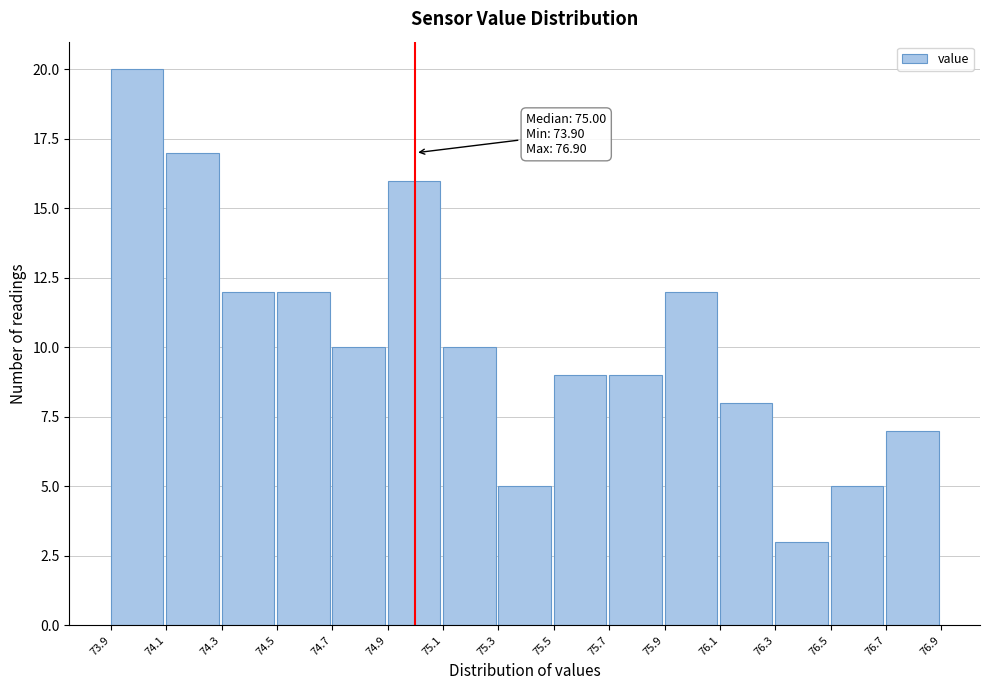

Which range on the x-axis has the tallest bar?

73.9 to 74.1